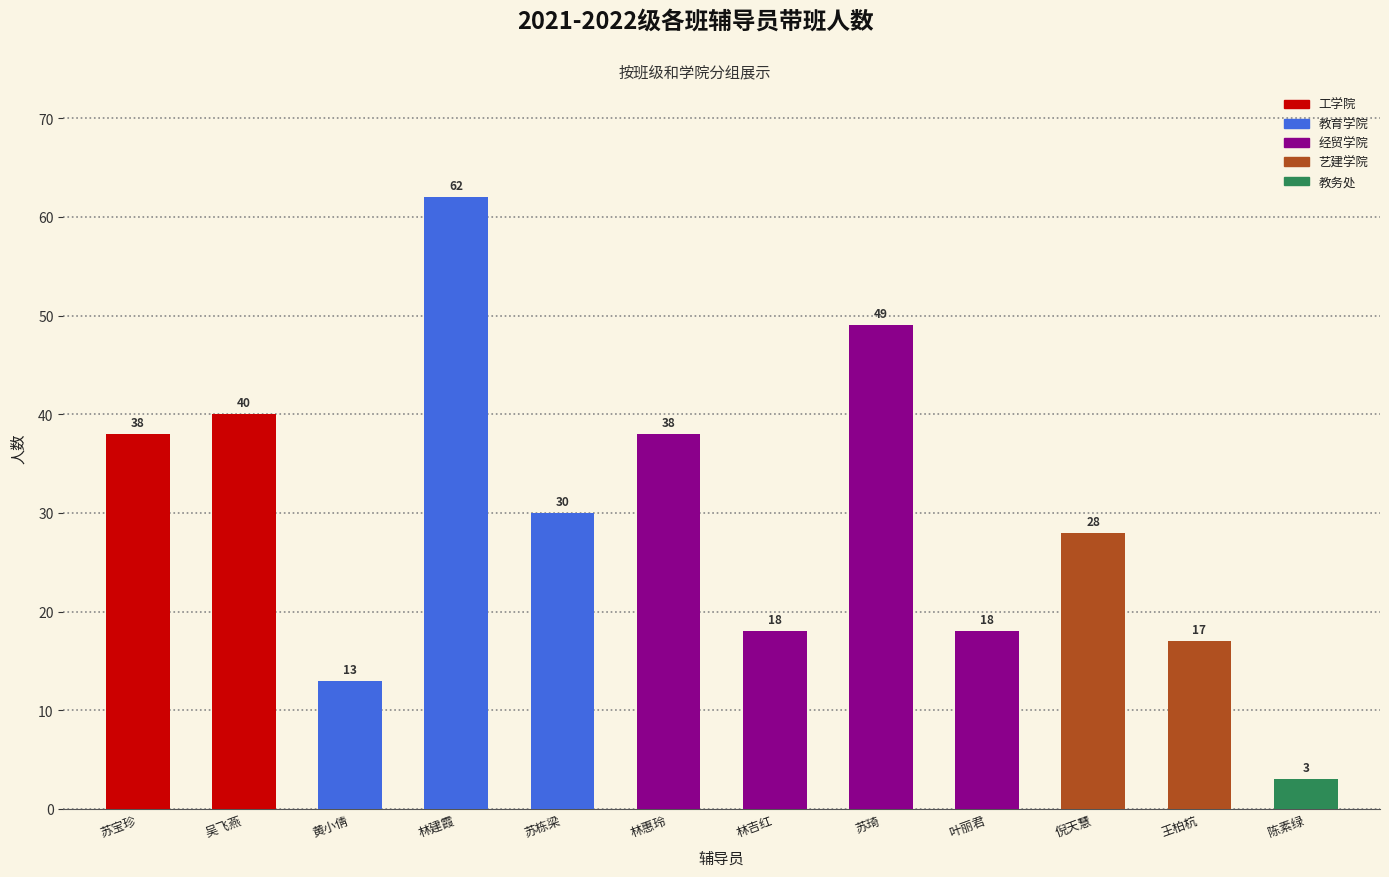

How many series are shown in this chart?

1